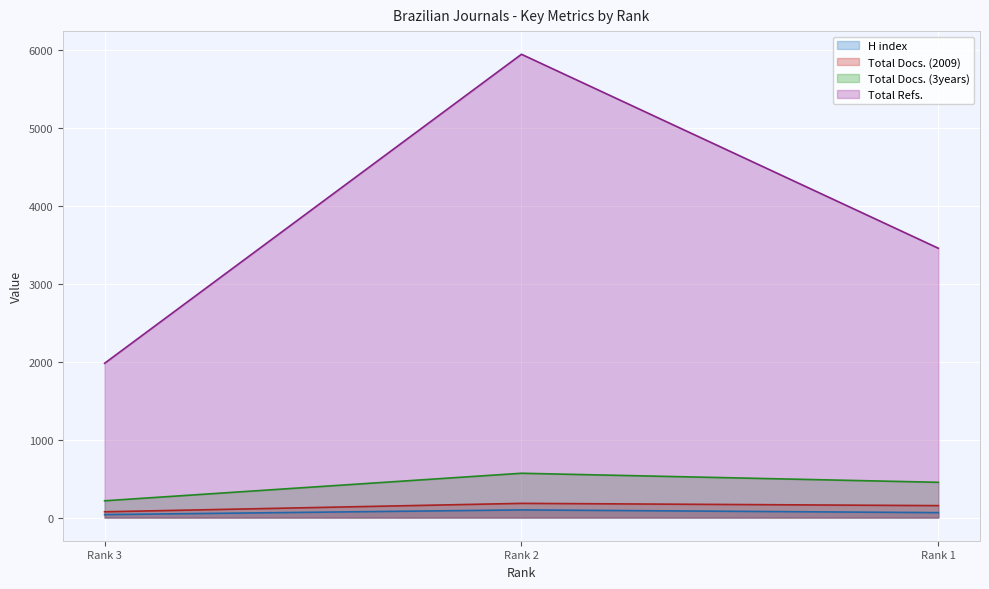

The value of Total Docs. (3years) at Rank 2 is 568. True or false?

True